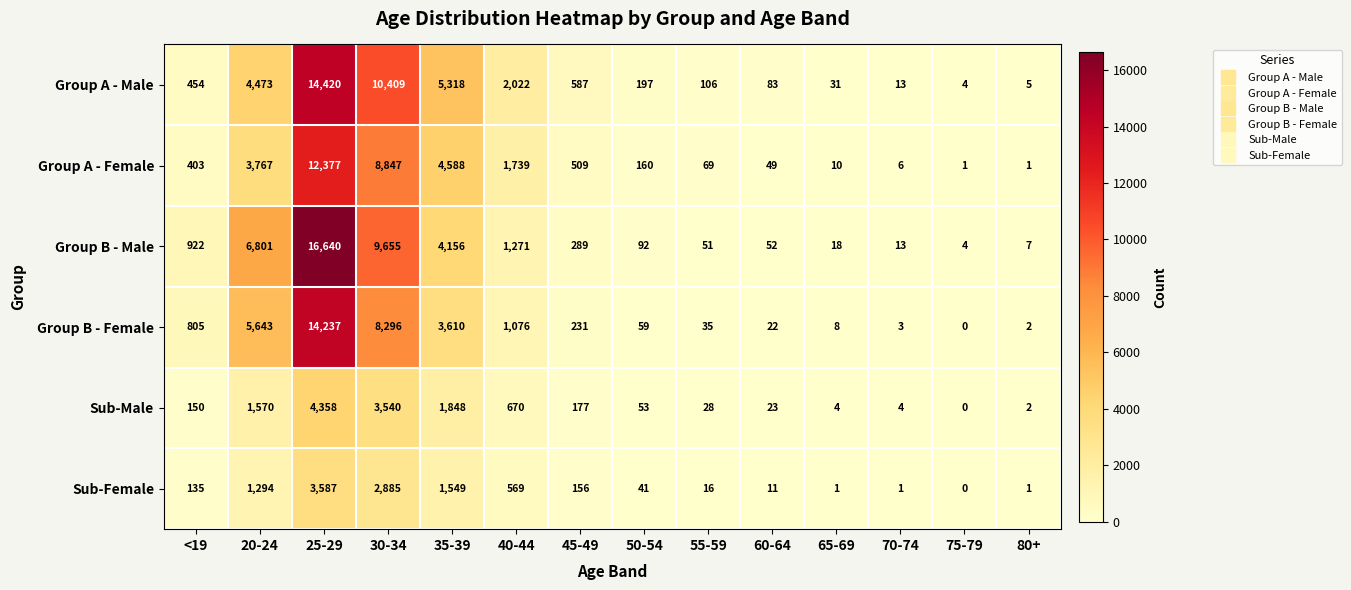

What is the approximate value of Group A - Male at 20-24, to the nearest 100?

4500